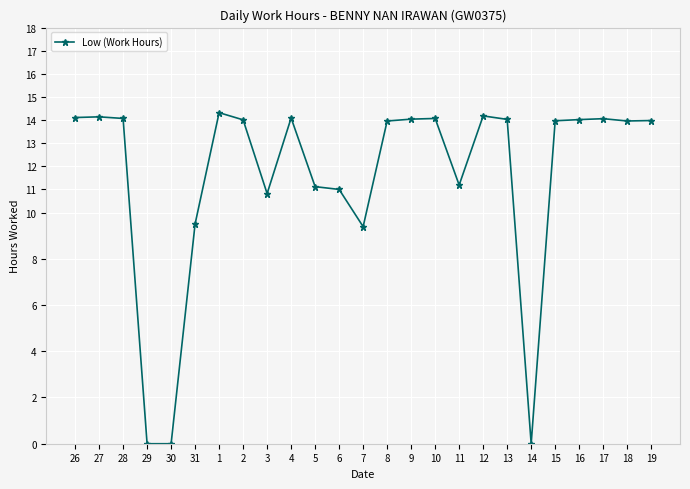

How many values are below 13?

9